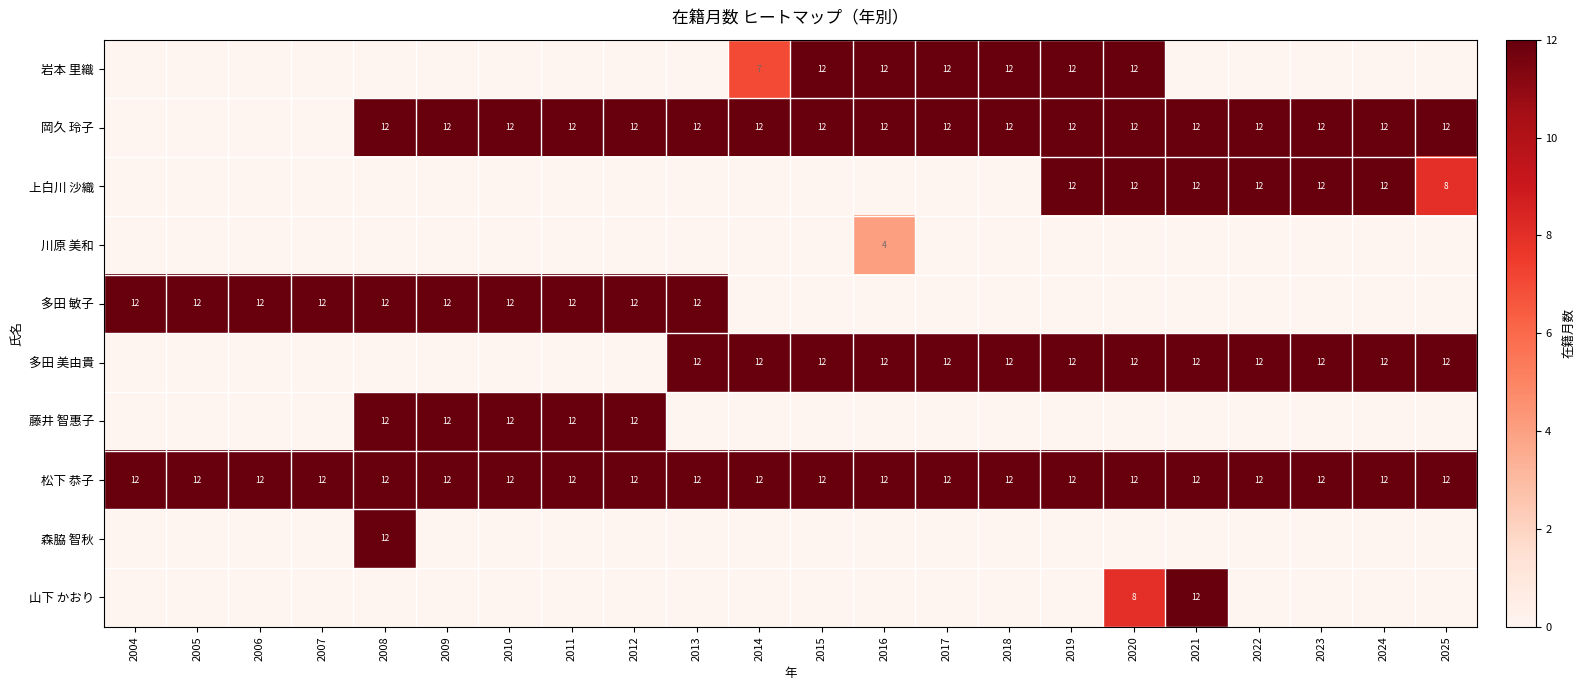

The value of 岩本 里織 at 2017 is 12. True or false?

True